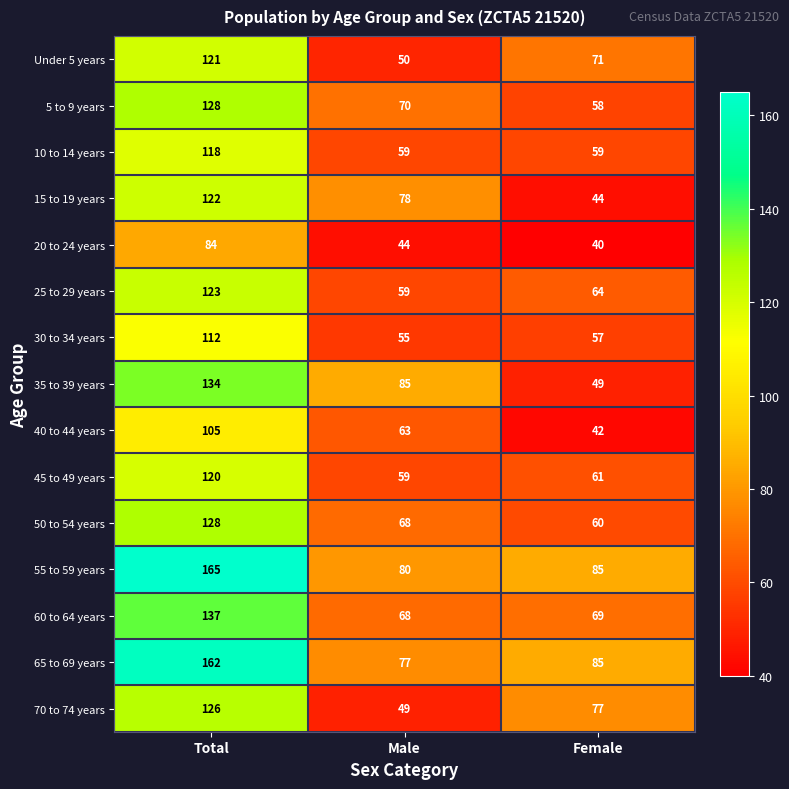

What is the difference between the maximum and minimum values in the 70 to 74 years series?

77